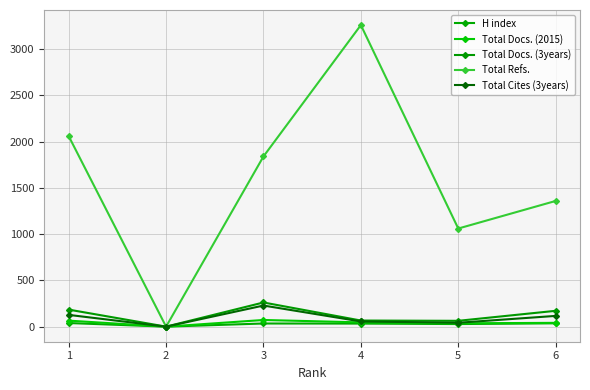

How many lines are shown in the chart?

5